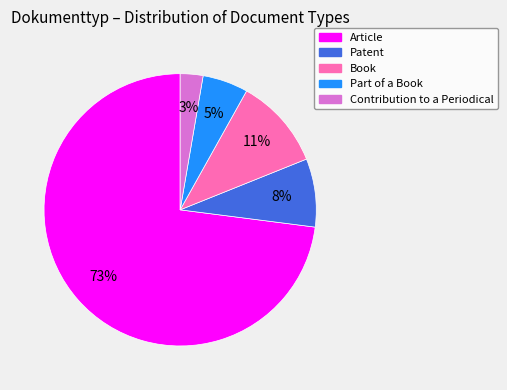

Do Part of a Book and Book together represent more than half of the pie?

No